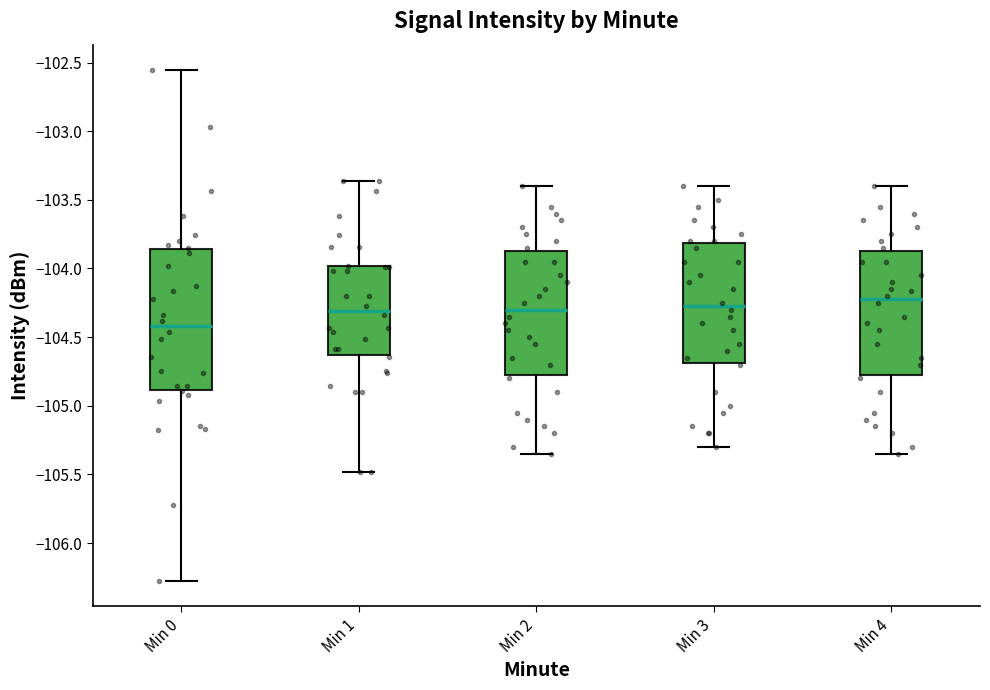

Reading left to right, transcribe this box plot: for each box, give where its median line is, the range the box spans, and where its two whiskers end, as read against the y-axis. The values are not printed on the chart, so give them approximately, as read against the axis.

Min 0: median -104.40, box -104.90 to -103.85, whiskers -106.25 to -102.55
Min 1: median -104.30, box -104.65 to -104.00, whiskers -105.50 to -103.35
Min 2: median -104.30, box -104.75 to -103.85, whiskers -105.35 to -103.40
Min 3: median -104.25, box -104.70 to -103.80, whiskers -105.30 to -103.40
Min 4: median -104.20, box -104.75 to -103.85, whiskers -105.35 to -103.40